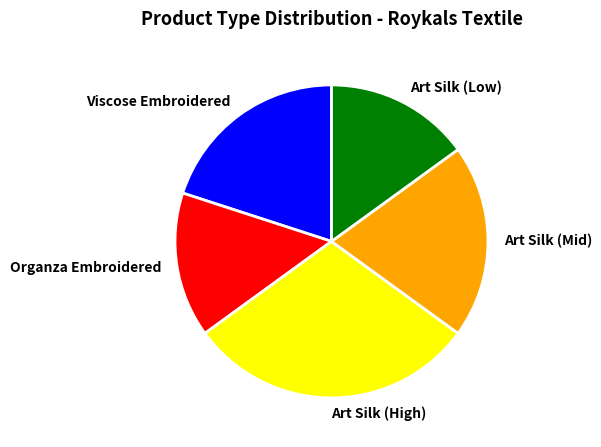

What is the largest slice in the pie chart?

Art Silk (High)